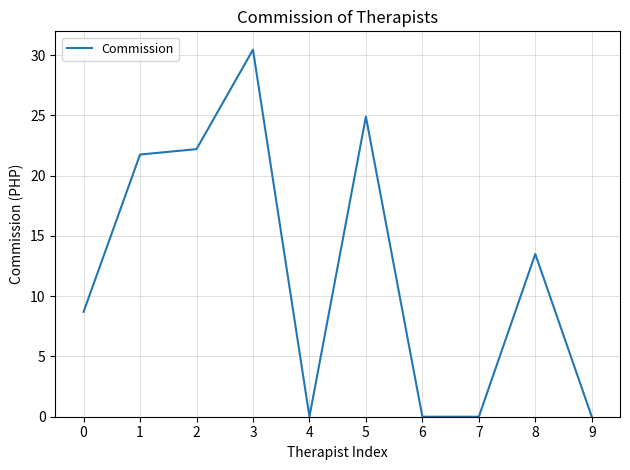

What is the difference between the values at 9 and 2?

22.2